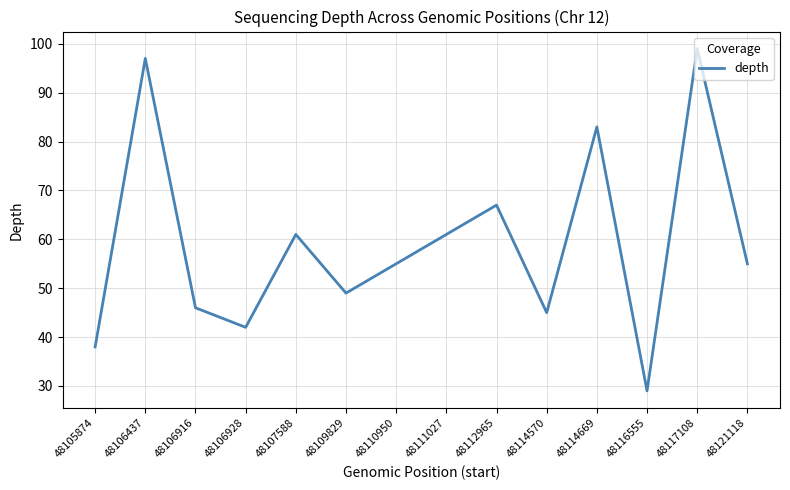

What is the sum of all values?

827